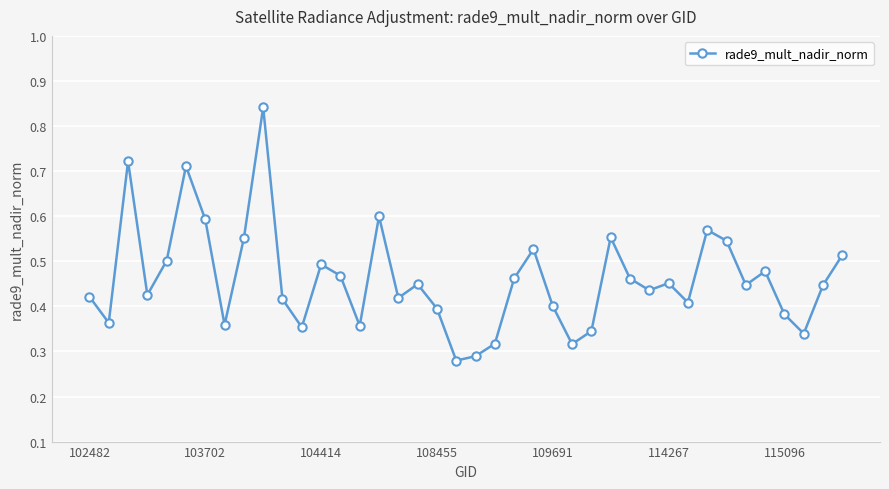

How many categories are shown in the chart?

40